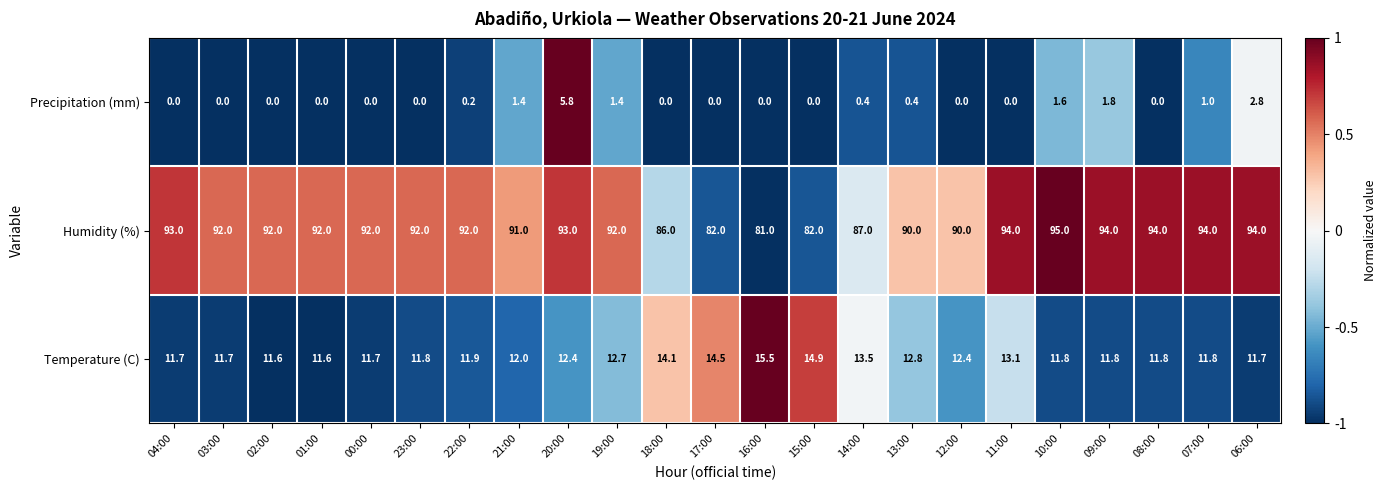

Which series has the largest total across all categories?

Humidity (%)